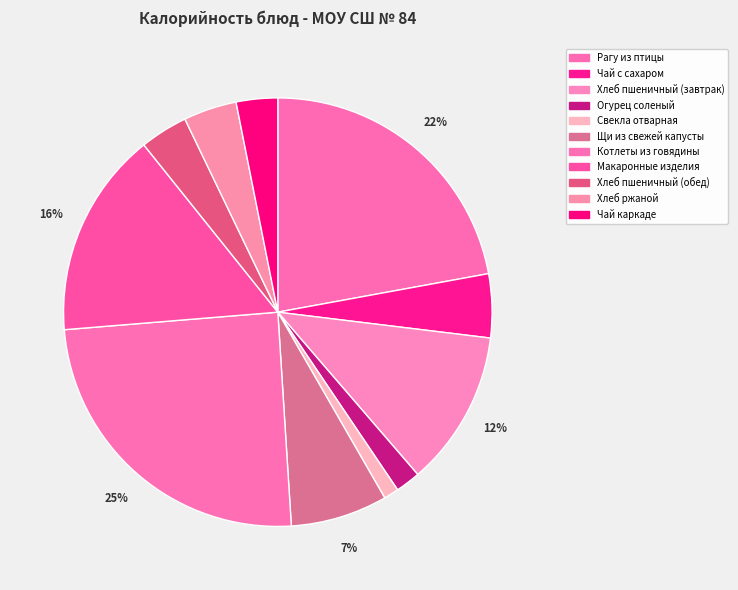

How many segments does this pie chart have?

11